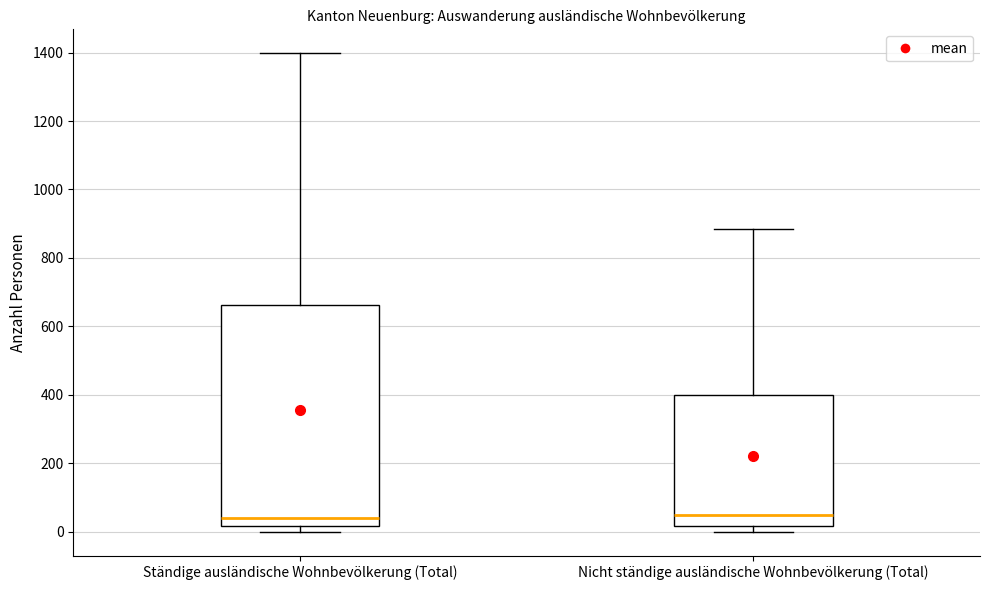

Comparing the boxes themselves (not the whiskers), which one is the tallest?

Ständige ausländische Wohnbevölkerung (Total)